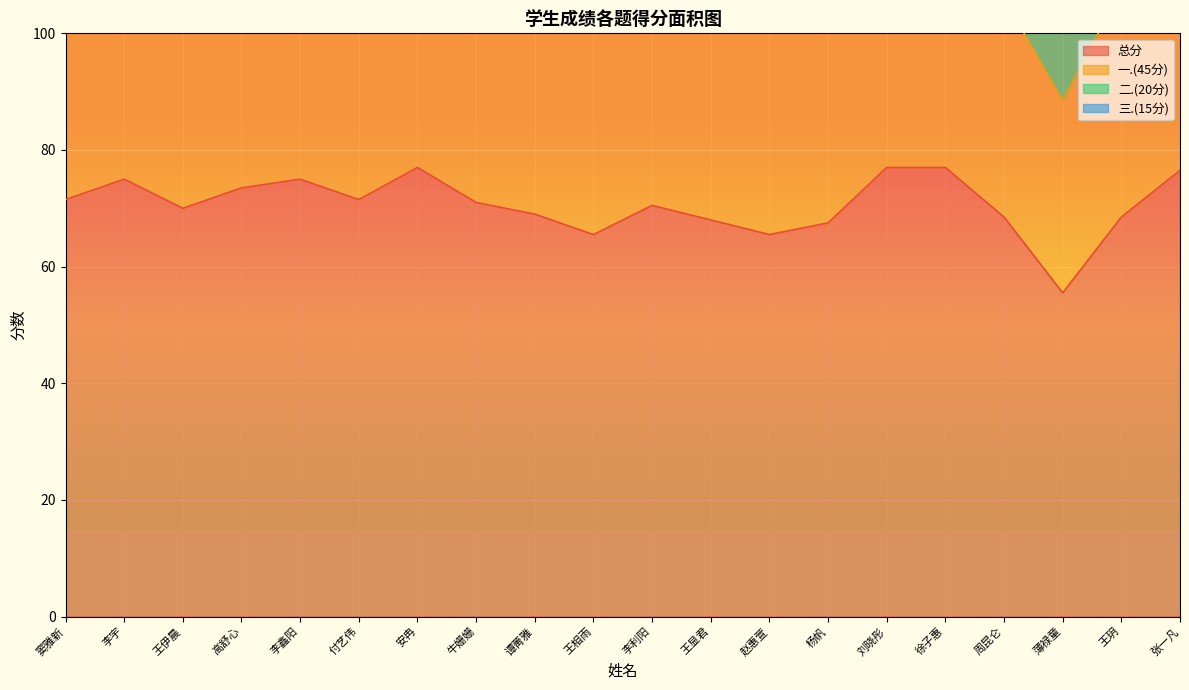

What are all the series names shown in the legend?

总分, 一.(45分), 二.(20分), 三.(15分)